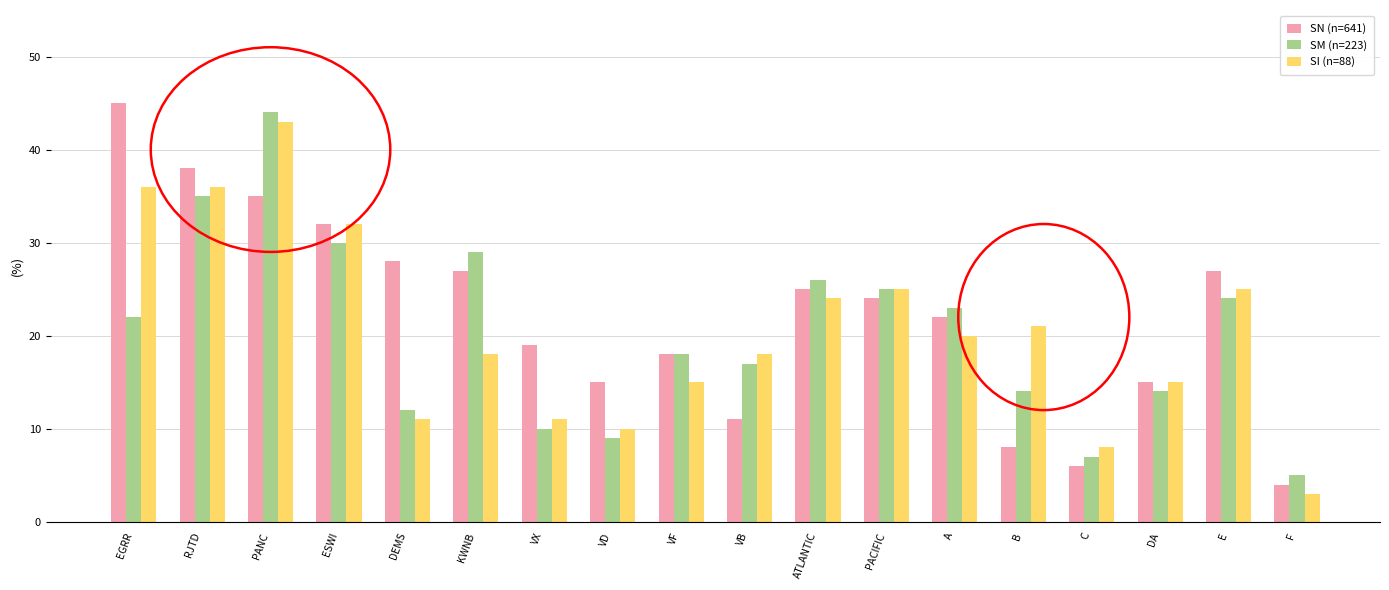

Is it true that SN (n=641) equals 6 at DA?

False